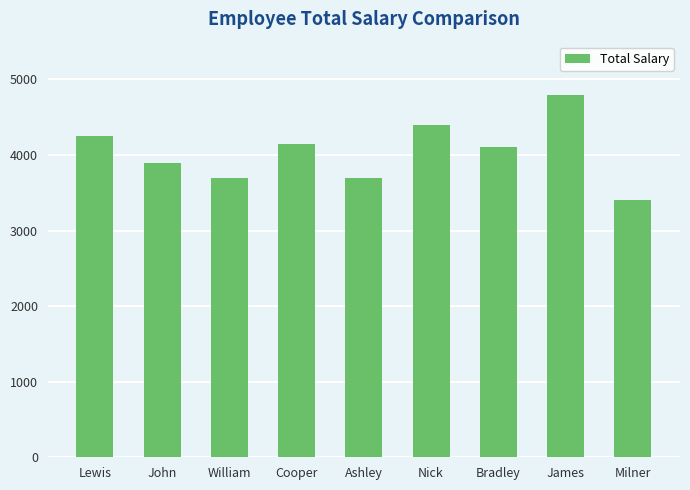

How many data points are less than 4100?

4